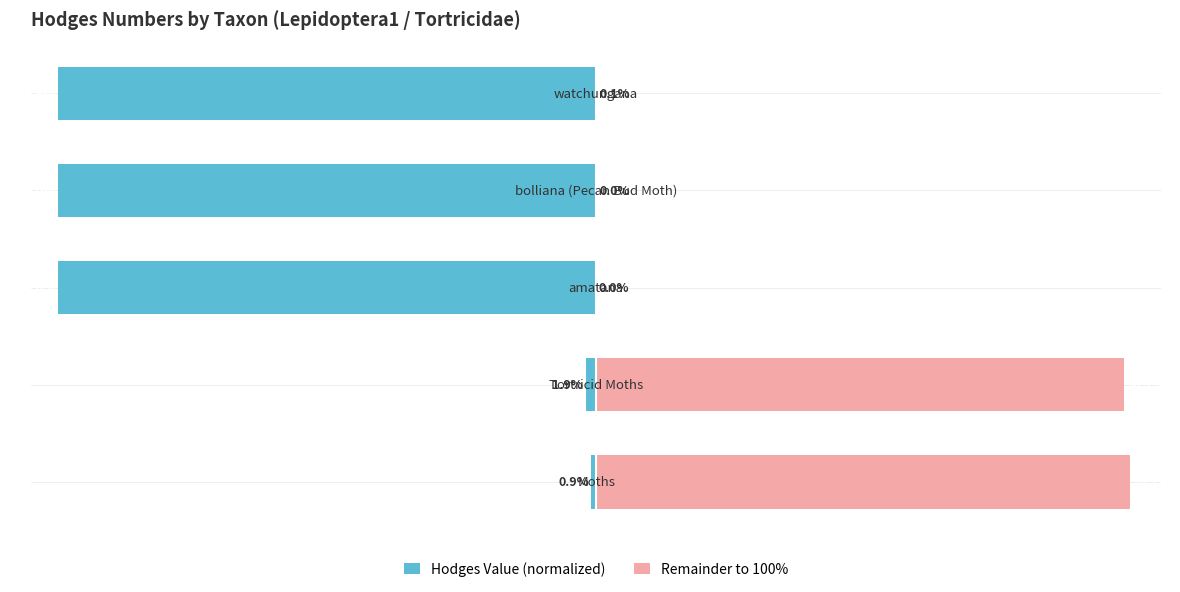

Is it true that Remainder to 100% equals 99.1 at 0?

True